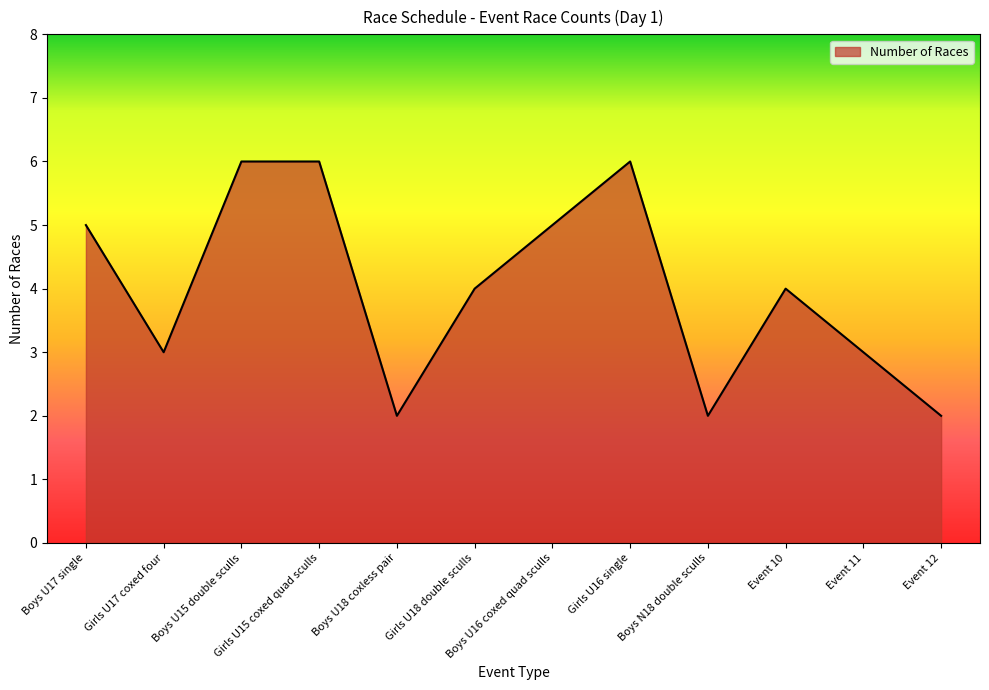

Approximately how many times larger is the value at Event 11 compared to Event 12?

1.5